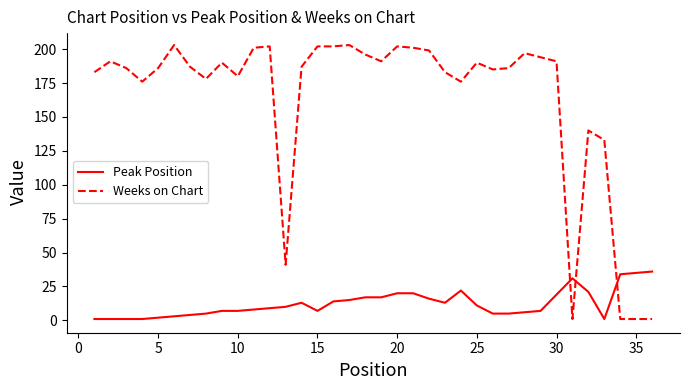

How many times do Weeks on Chart and Peak Position cross each other?

3